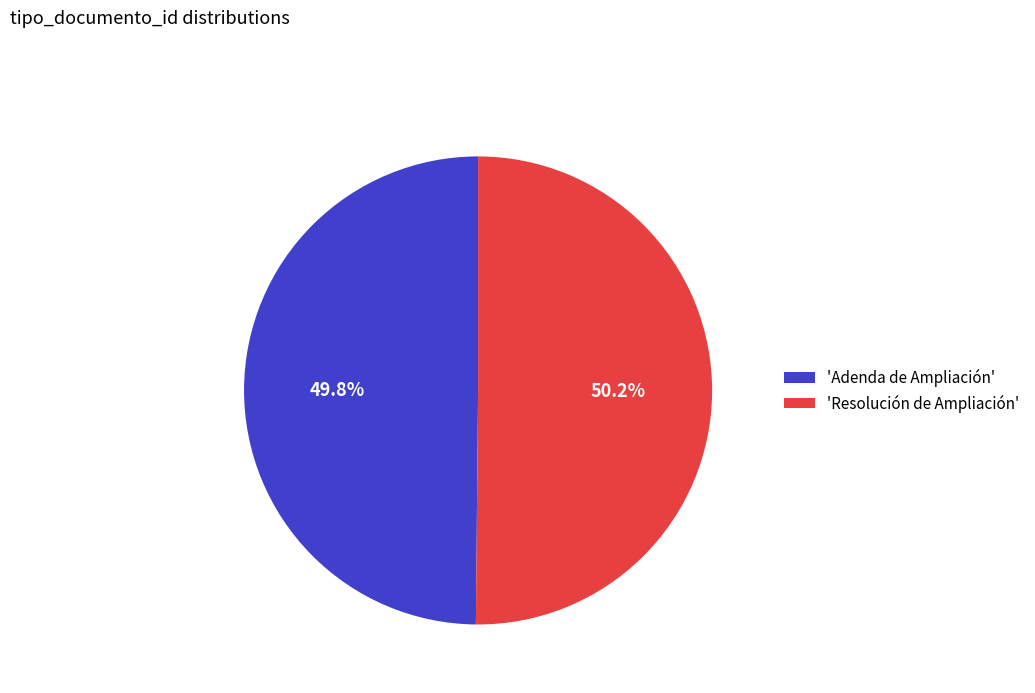

How many slices are in this pie chart?

2